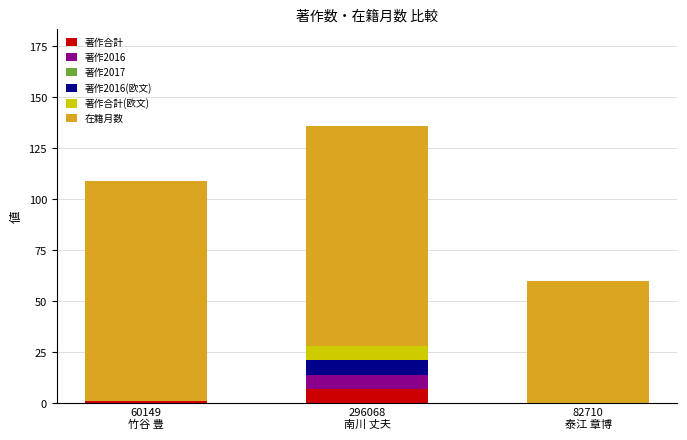

How many categories are shown in the chart?

3